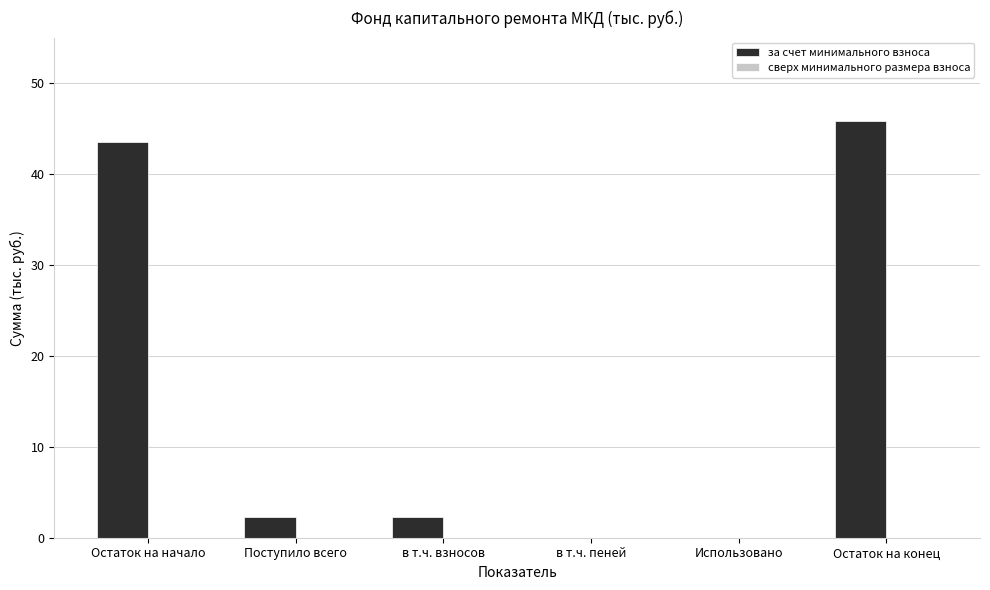

At which category does the chart reach its peak across all series?

Остаток на конец